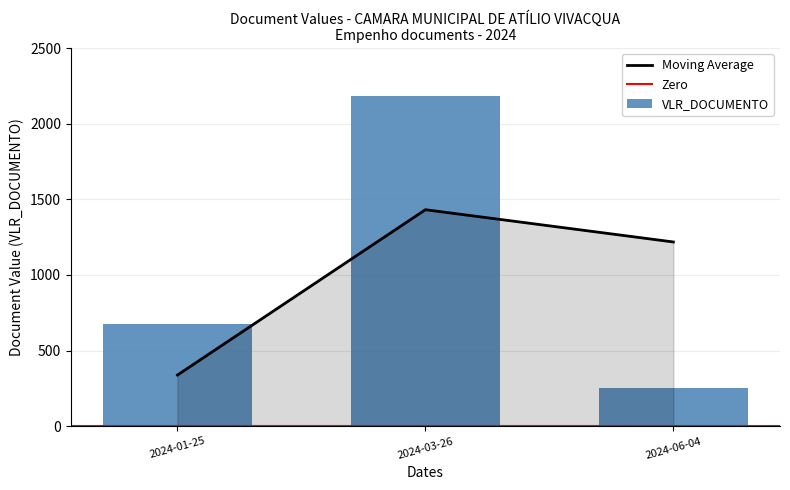

Rank the categories by value from highest to lowest.

2024-03-26, 2024-01-25, 2024-06-04